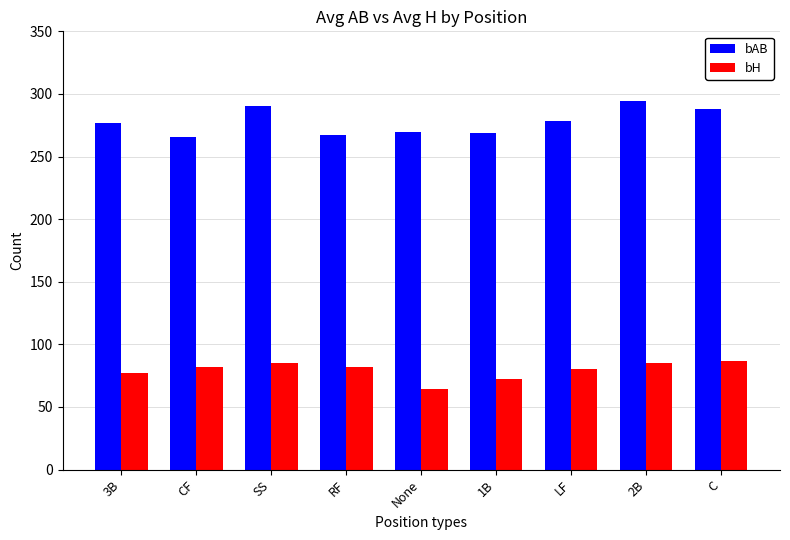

What is the highest value of the bAB series?

294.5